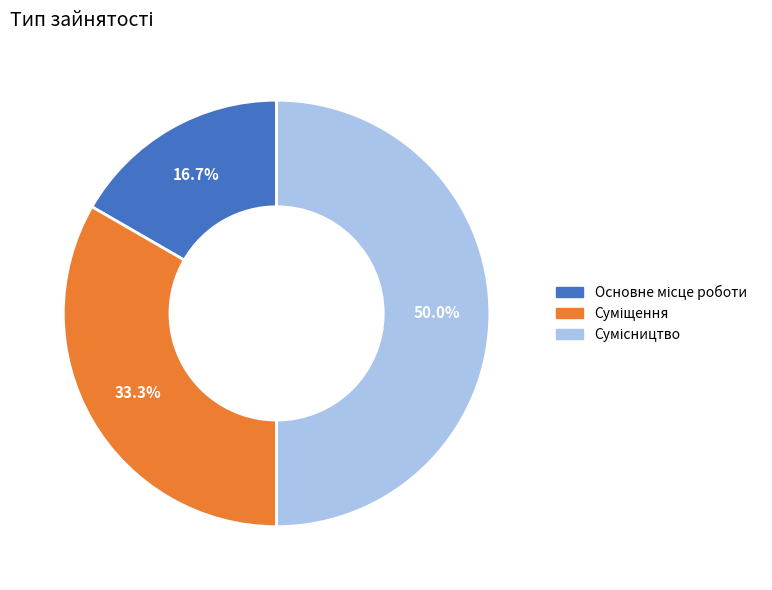

Count the number of slices in the pie.

3